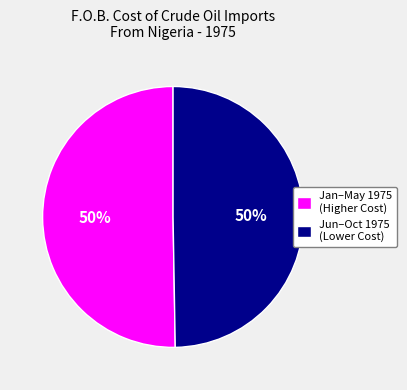

Combined, do Jun–Oct 1975 (Lower Cost) and Jan–May 1975 (Higher Cost) account for over 50%?

Yes